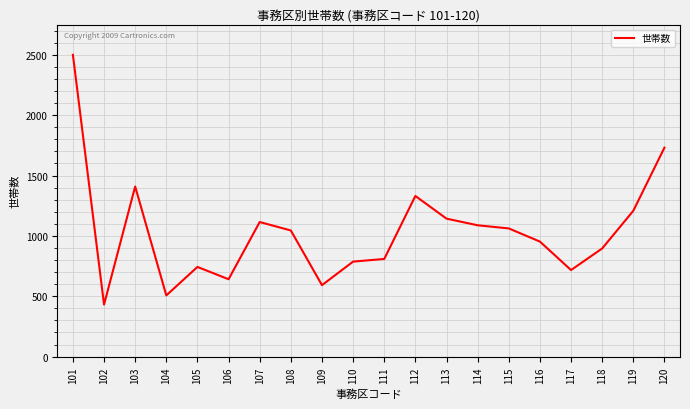

The chart shows a value of 1858 at 114. True or false?

False